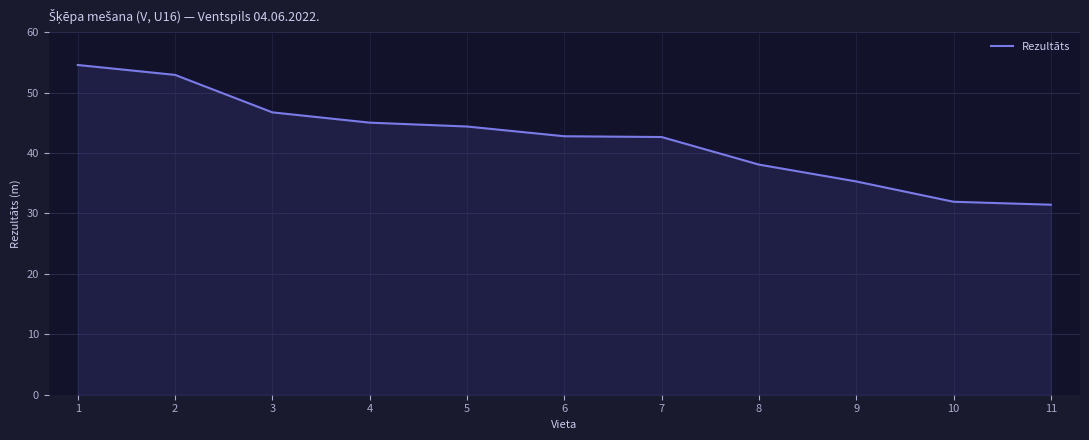

What is the difference between the maximum and minimum values?

23.1